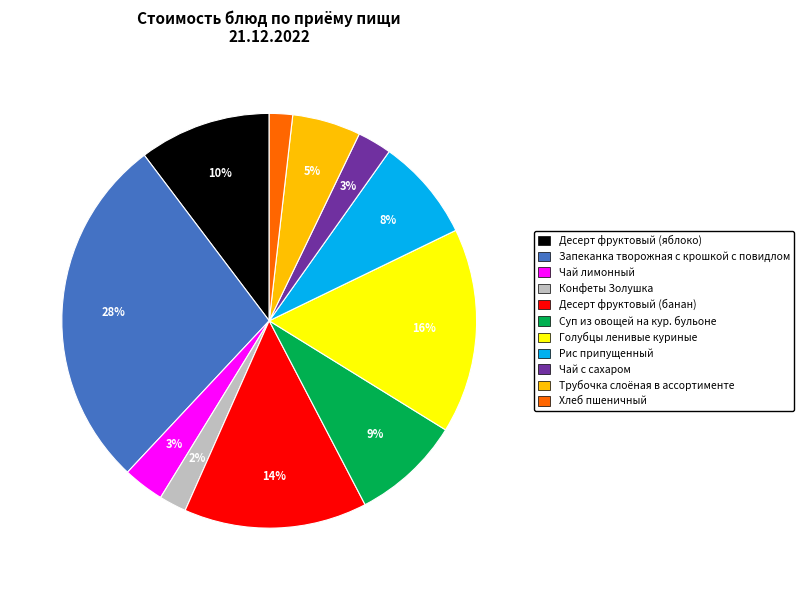

How many slices are in this pie chart?

11